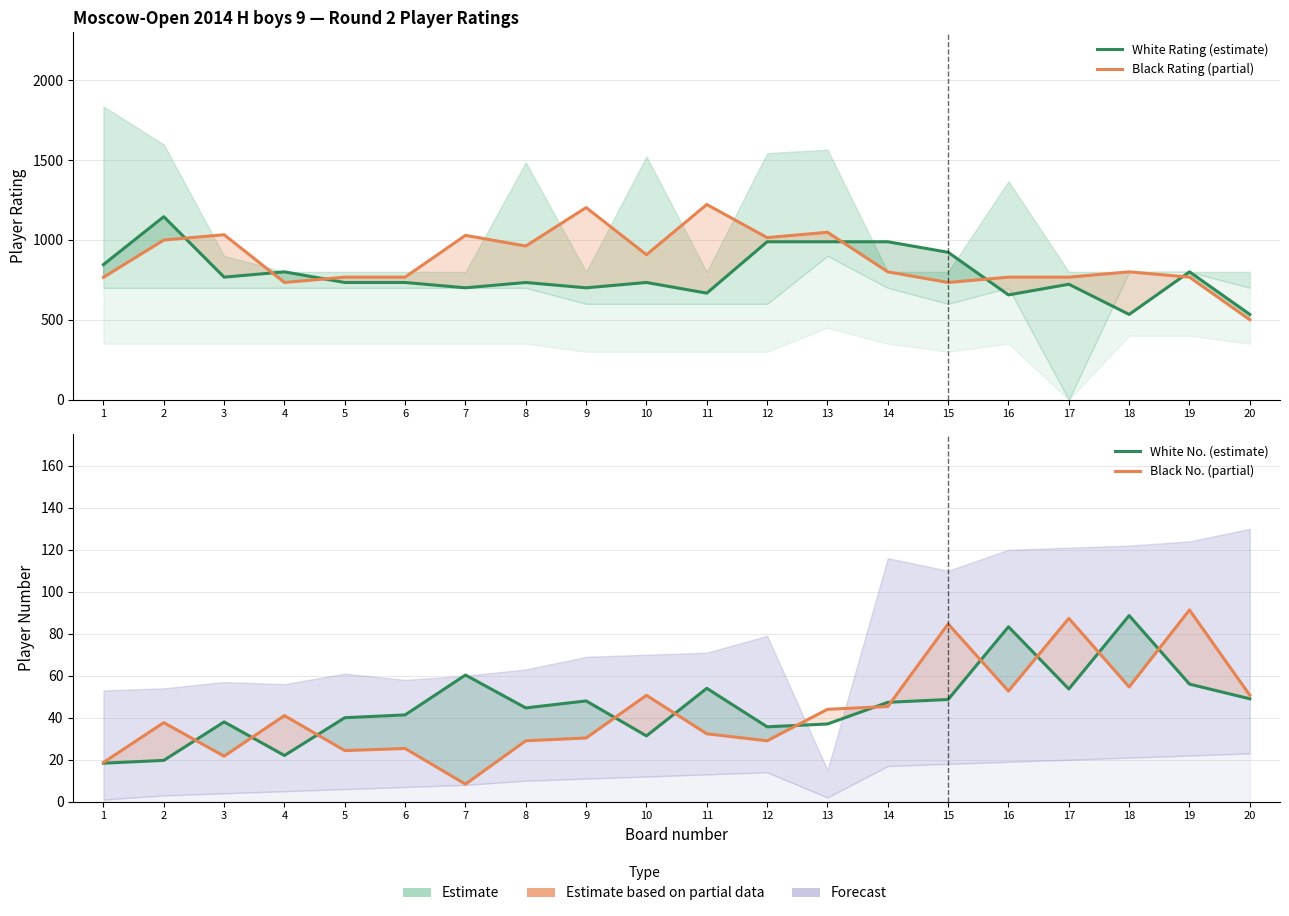

Which category has the highest value in the White No. (estimate) series?

18